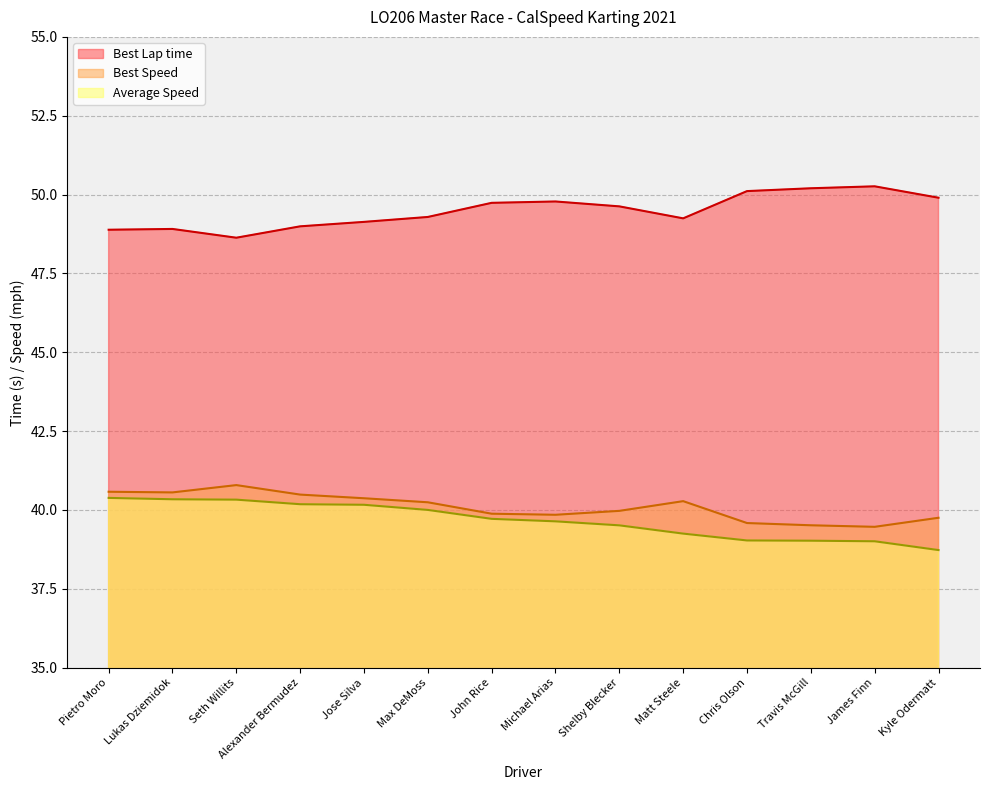

What are all the series names shown in the legend?

Best Lap time, Best Speed, Average Speed